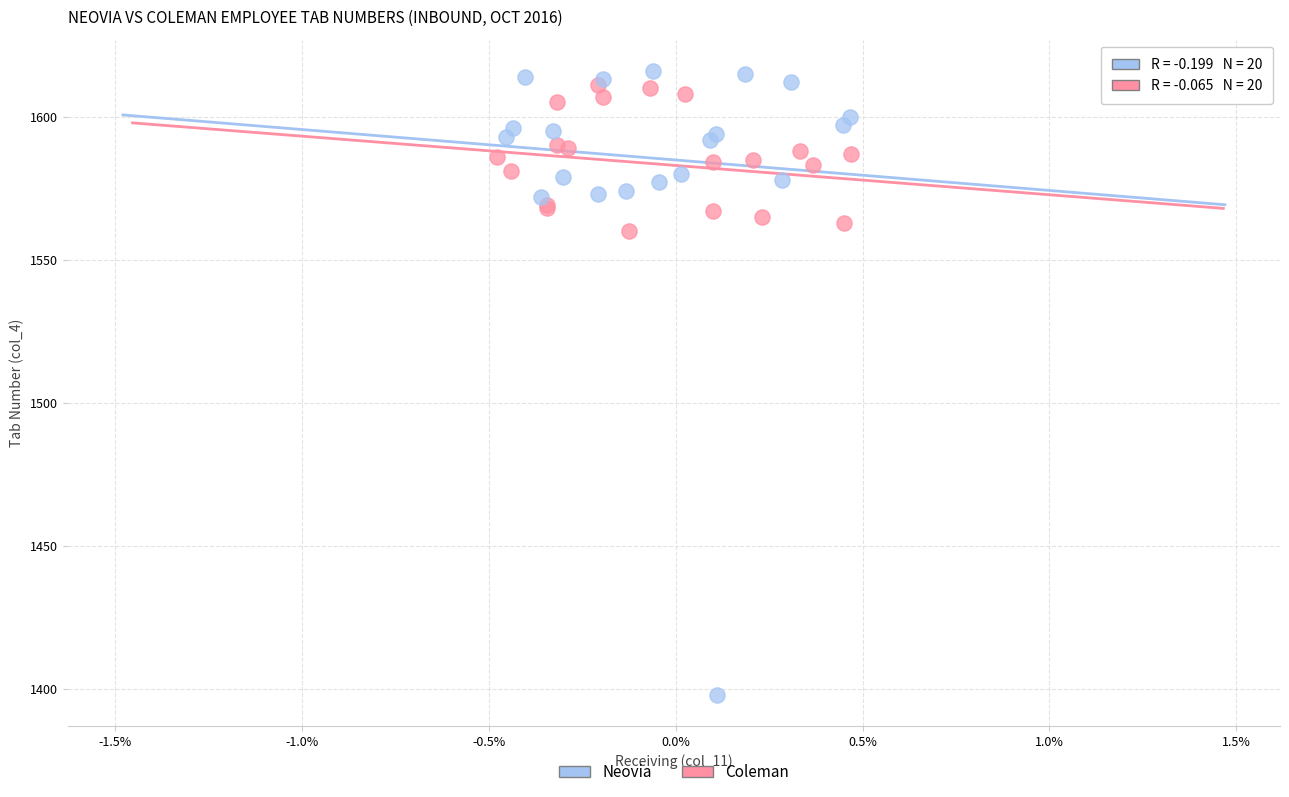

Which series reaches the maximum Y coordinate?

Coleman